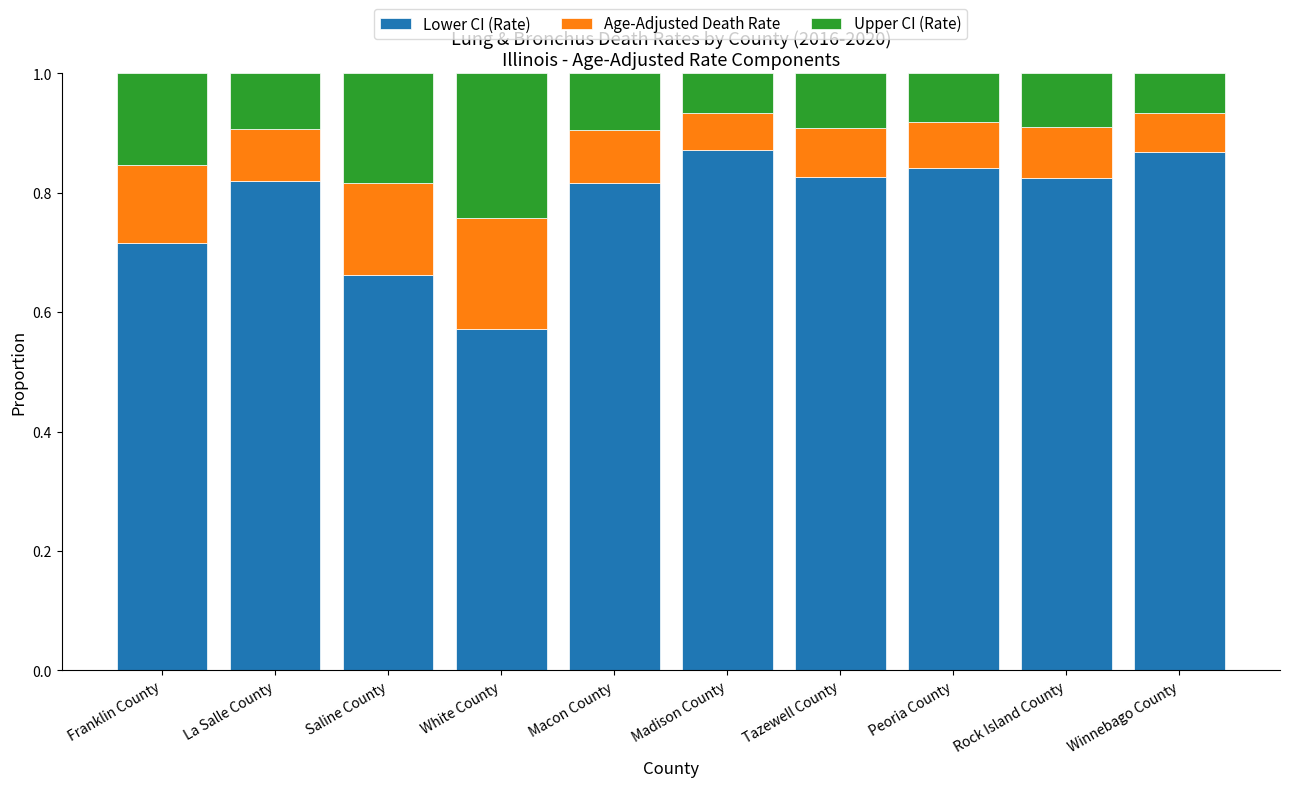

What are all the series names shown in the legend?

Lower CI (Rate), Age-Adjusted Death Rate, Upper CI (Rate)